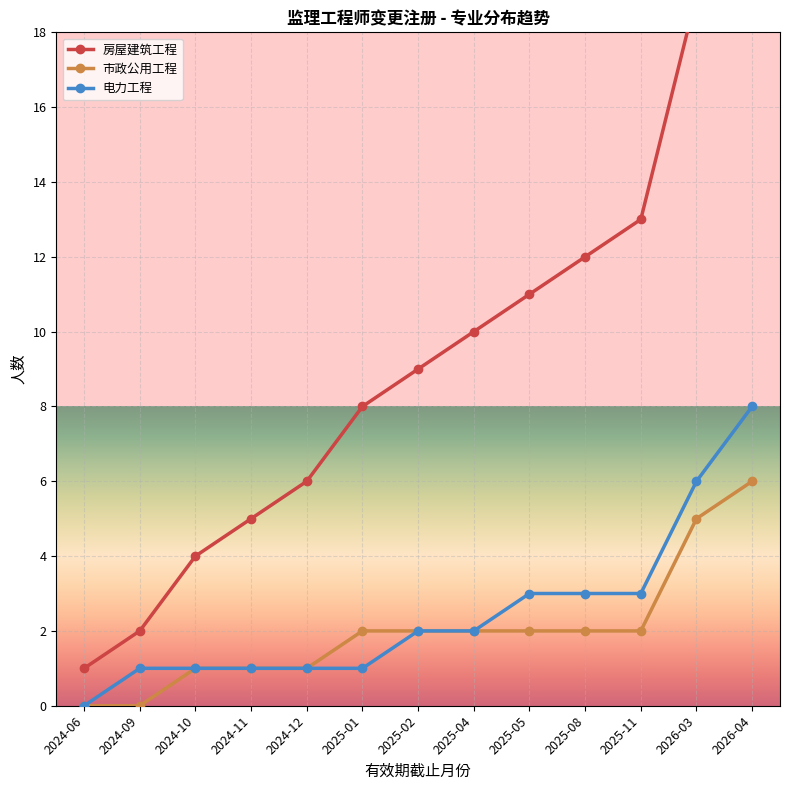

True or false: 市政公用工程 and 房屋建筑工程 intersect in this chart.

False